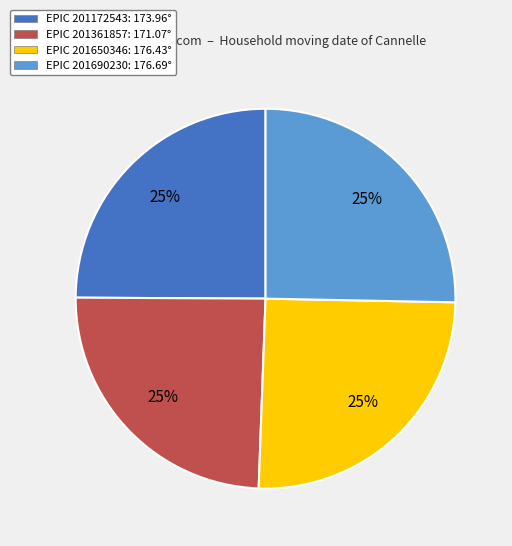

What is the ratio of the value at EPIC 201690230: 176.69° to the value at EPIC 201650346: 176.43°?

1.0